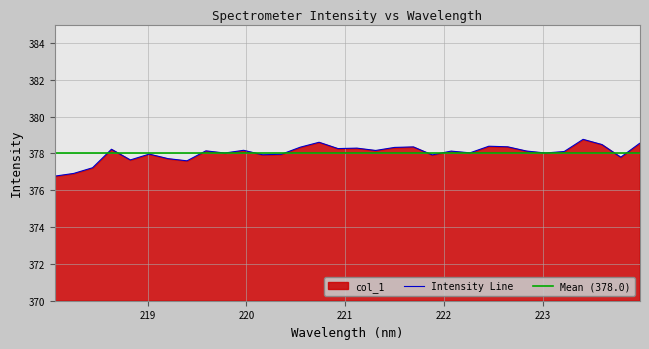

What is the sum of the values at 220.5444 and 219.0156?

756.3